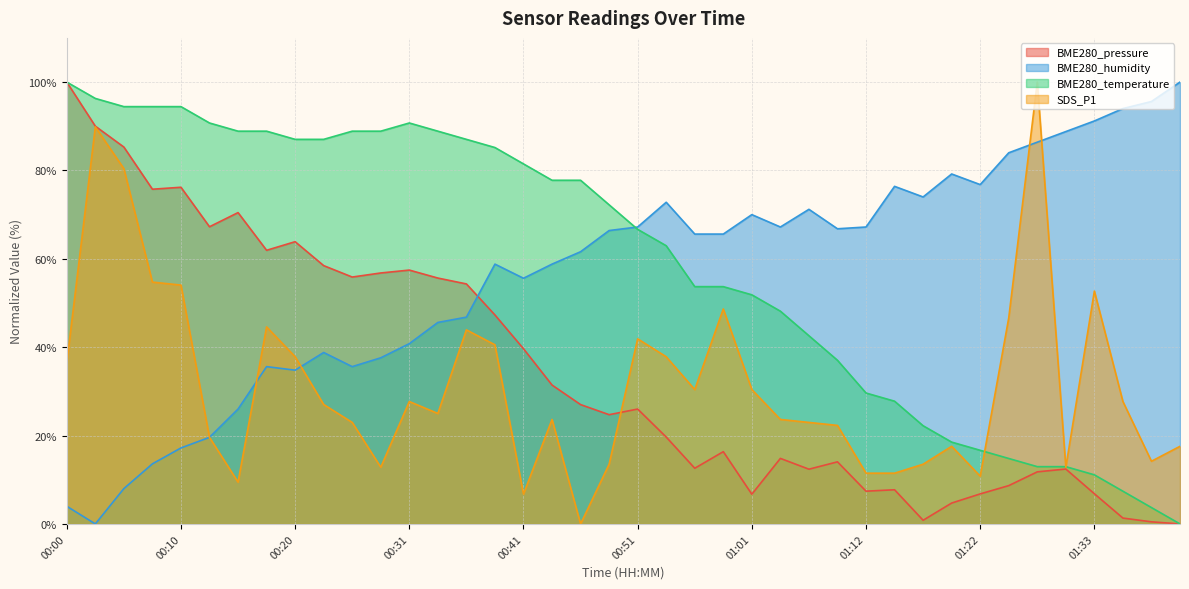

At which category does BME280_pressure reach its first local valley?

00:08